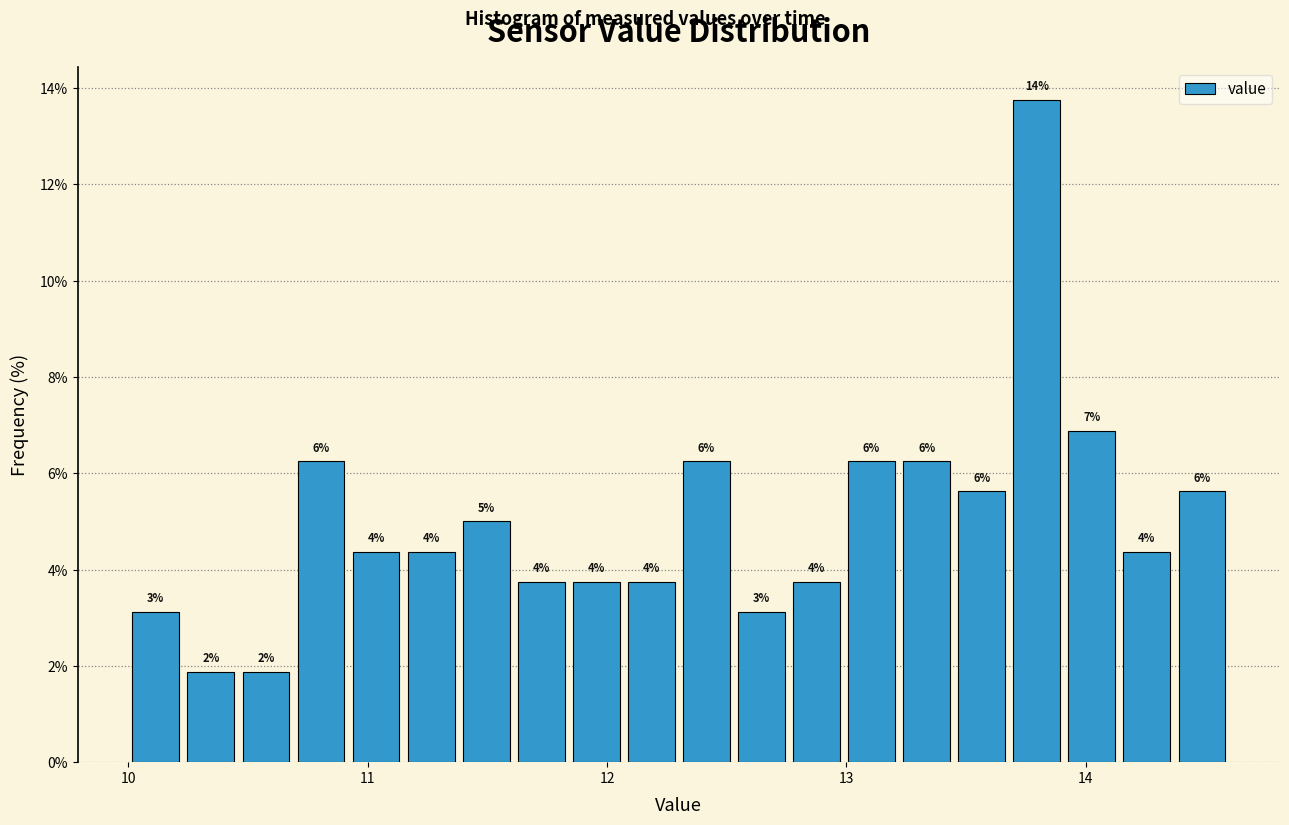

Read against the x-axis, roughly where is the centre of the tallest bar?

13.8